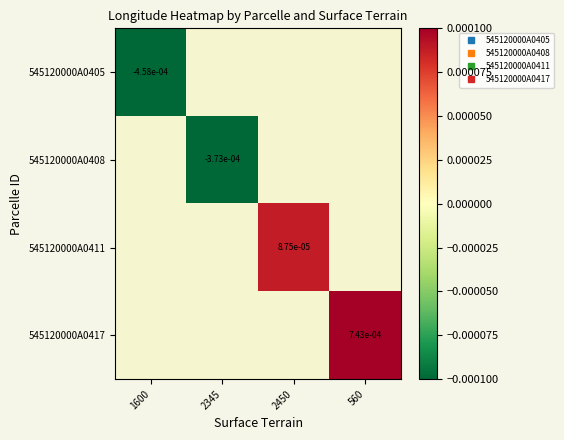

True or false: 545120000A0417 has a value of 0.0 at 560.

True